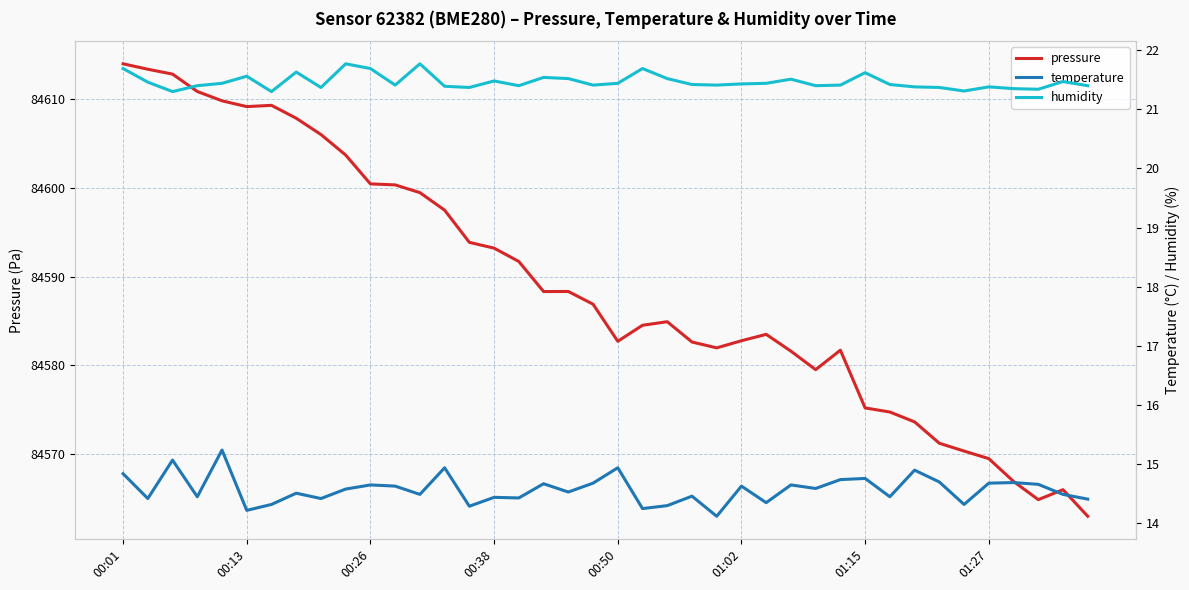

How many humidity values are between 21 and 22?

40